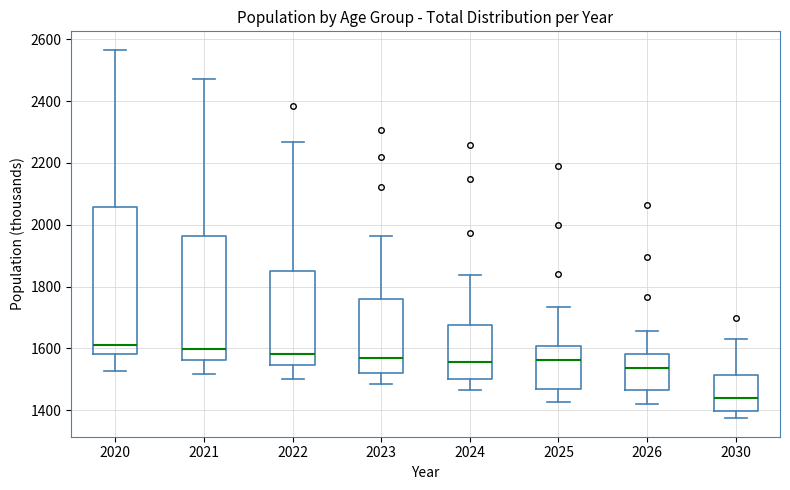

Where does the median line of the box at x = 2026 sit on the y-axis? The values are not printed on the chart, so give them approximately, as read against the axis.

1540